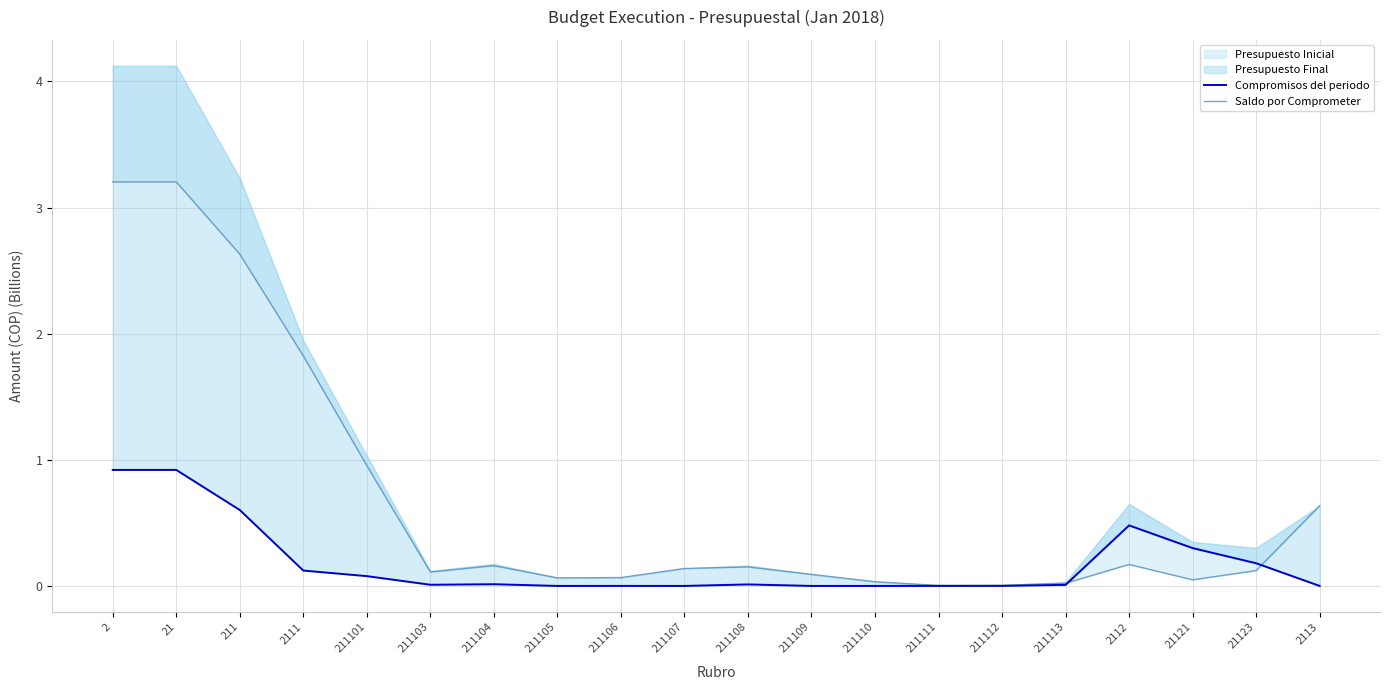

Reading left to right, what are all the values shown in this chart?

Compromisos del periodo: 0.9	0.9	0.6	0.1	0.1	0.0	0.0	0.0	0.0	0.0	0.0	0.0	0.0	0.0	0.0	0.0	0.5	0.3	0.2	0.0
Saldo por Comprometer: 3.2	3.2	2.6	1.8	1.0	0.1	0.2	0.1	0.1	0.1	0.2	0.1	0.0	0.0	0.0	0.0	0.2	0.0	0.1	0.6